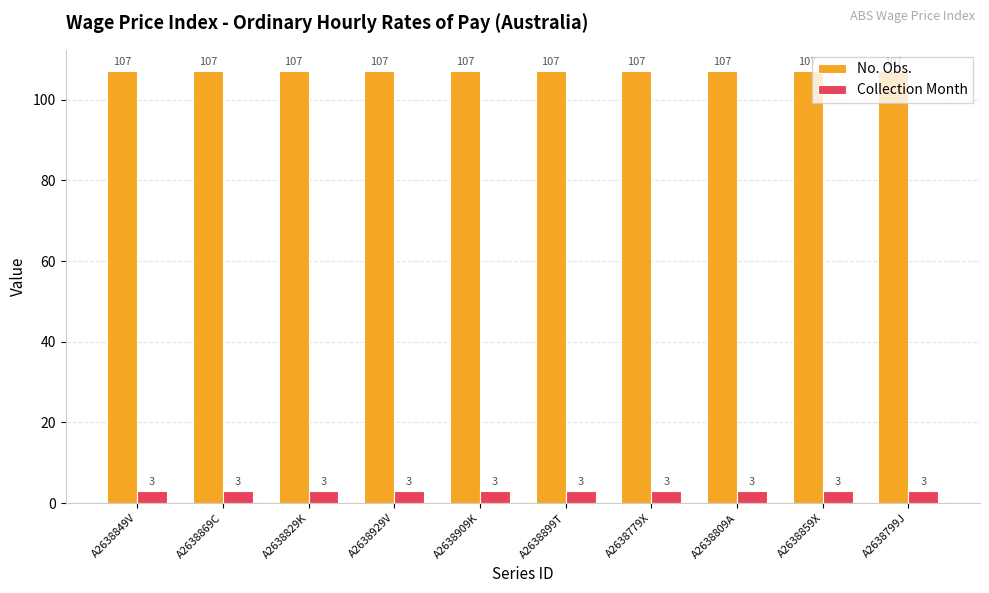

What is the spread (max minus min) of values at A2638799J?

104